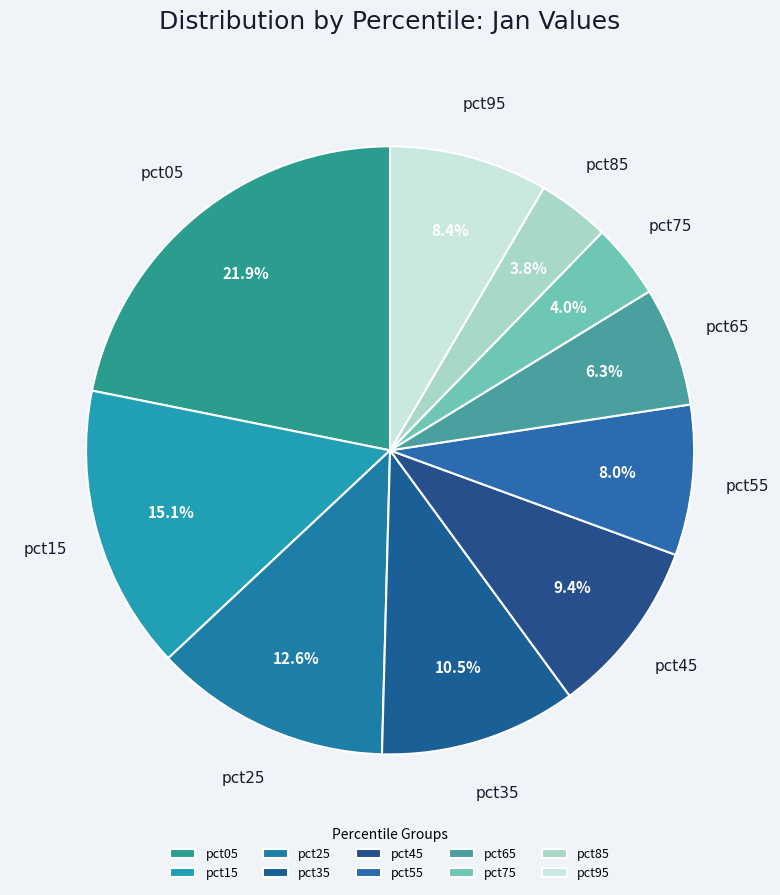

True or false: pct65 accounts for 18% of the total.

False